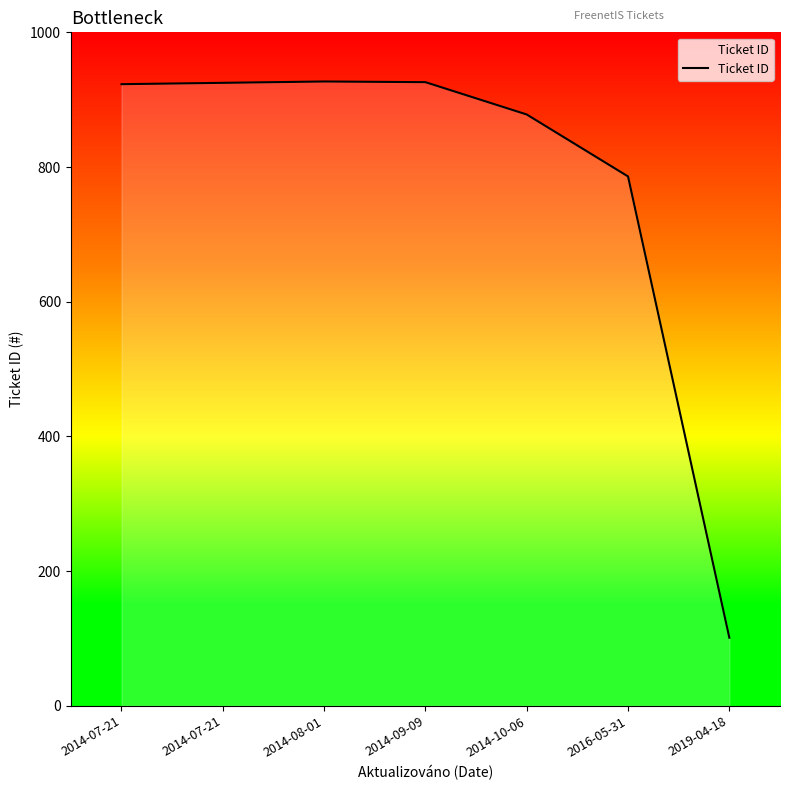

List the labels in order of value, largest first.

2014-08-01, 2014-09-09, 2014-07-21, 2014-07-21, 2014-10-06, 2016-05-31, 2019-04-18